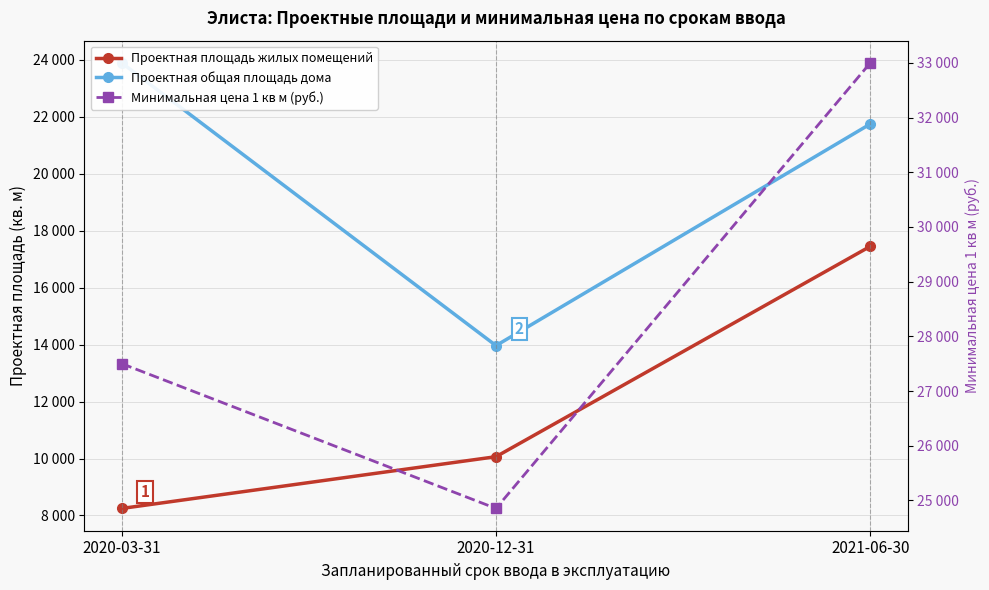

What is the label of the 1st point from the left?

2020-03-31